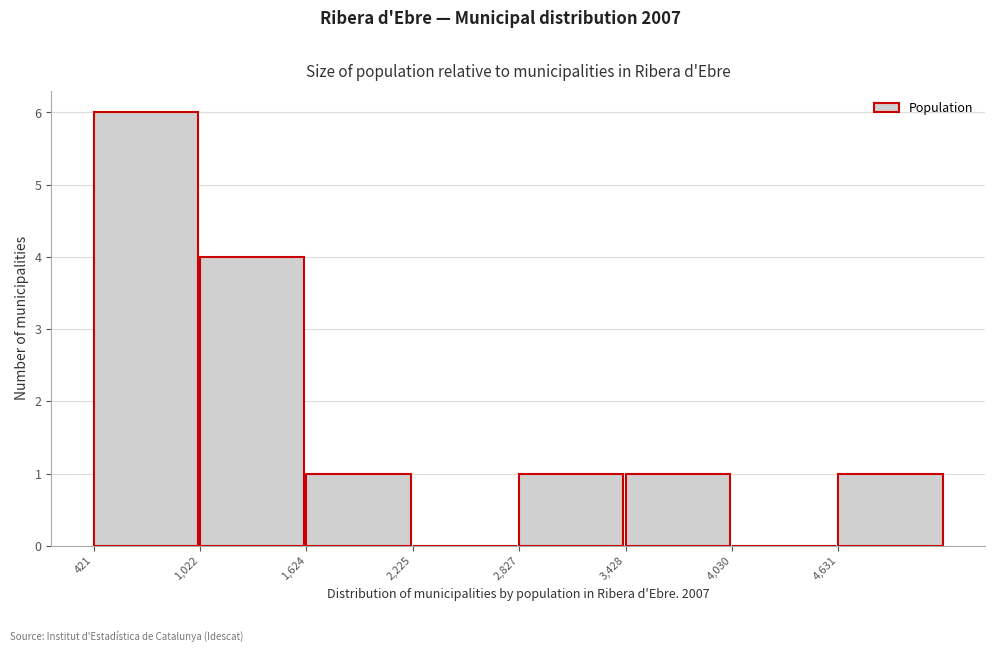

Reading left to right, transcribe this chart: for each bar, give the range it covers on the x-axis and its height. Neither the bar edges nor the heights are printed on the chart, so give them approximately, as read against the axes.

400 to 1000: 6
1000 to 1600: 4
1600 to 2200: 1
2200 to 2800: 0
2800 to 3400: 1
3400 to 4000: 1
4000 to 4600: 0
4600 to 5200: 1